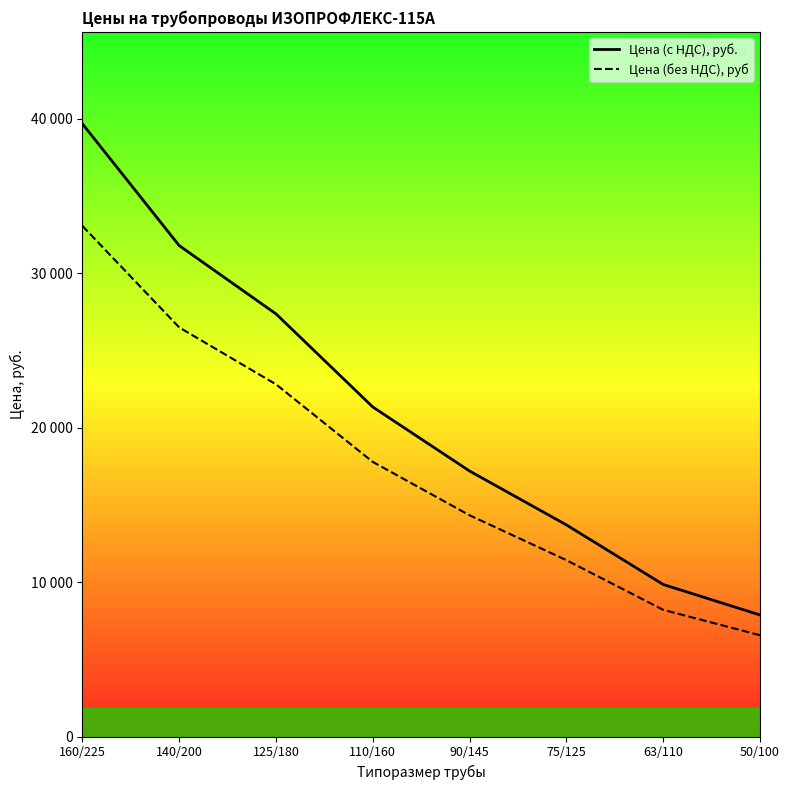

True or false: Цена (без НДС), руб and Цена (с НДС), руб. intersect in this chart.

False